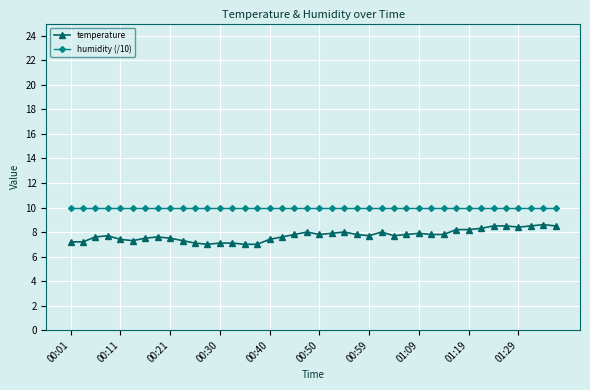

True or false: humidity (/10) and temperature cross at least once.

False